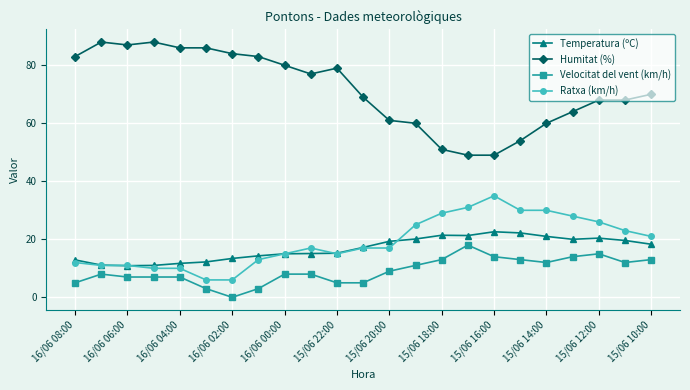

Which series has the largest total across all categories?

Humitat (%)